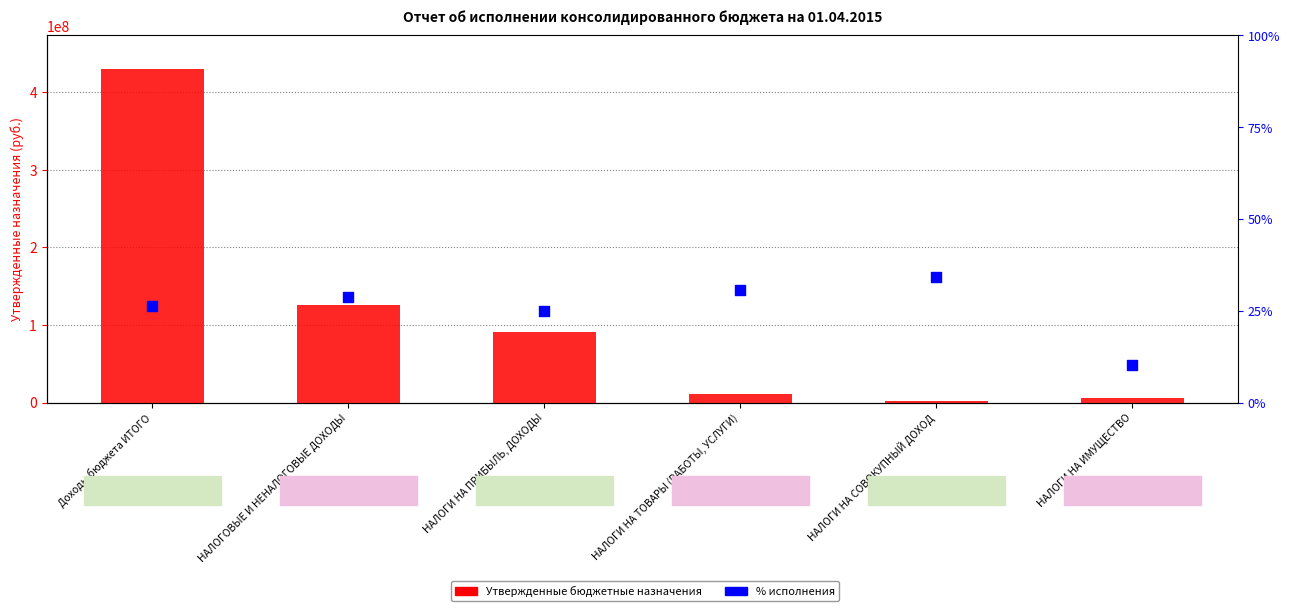

At how many categories does at least one series exceed 183984985?

1